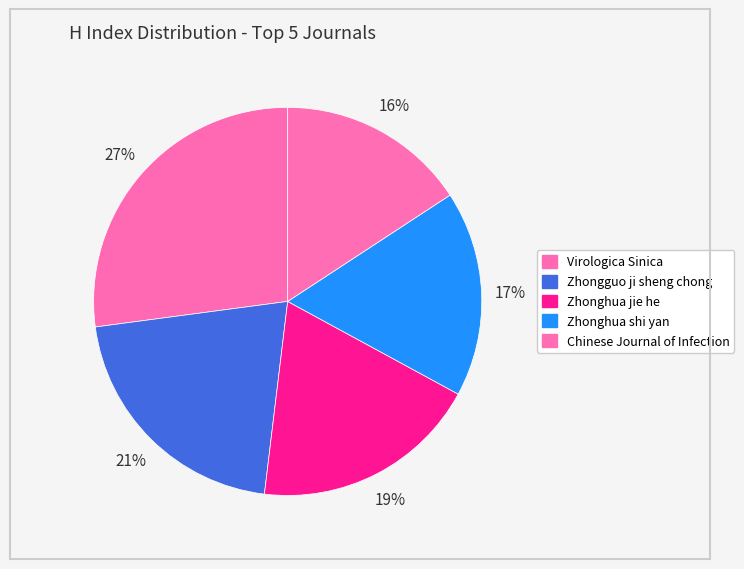

What is the largest slice in the pie chart?

Virologica Sinica